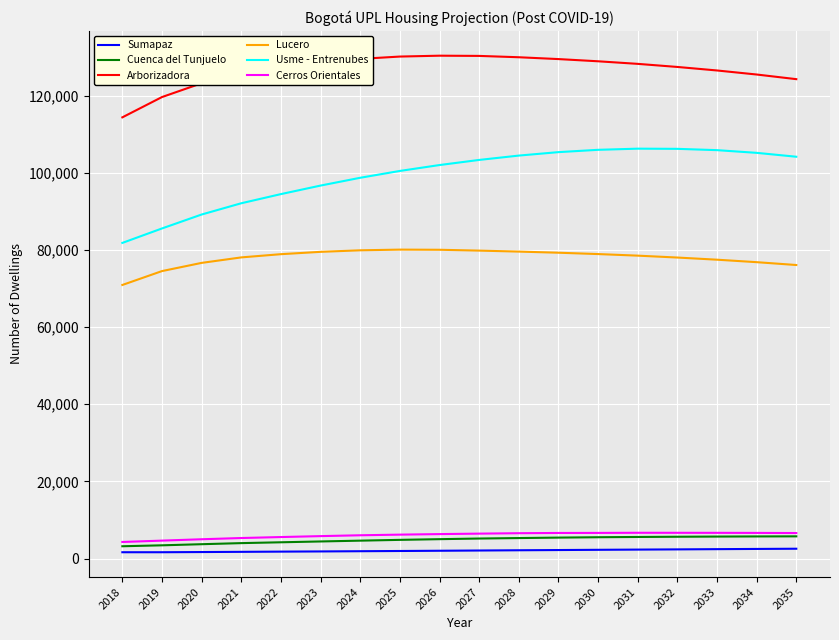

Is the value of Cuenca del Tunjuelo at 2024 greater than the value of Arborizadora at 2022?

No